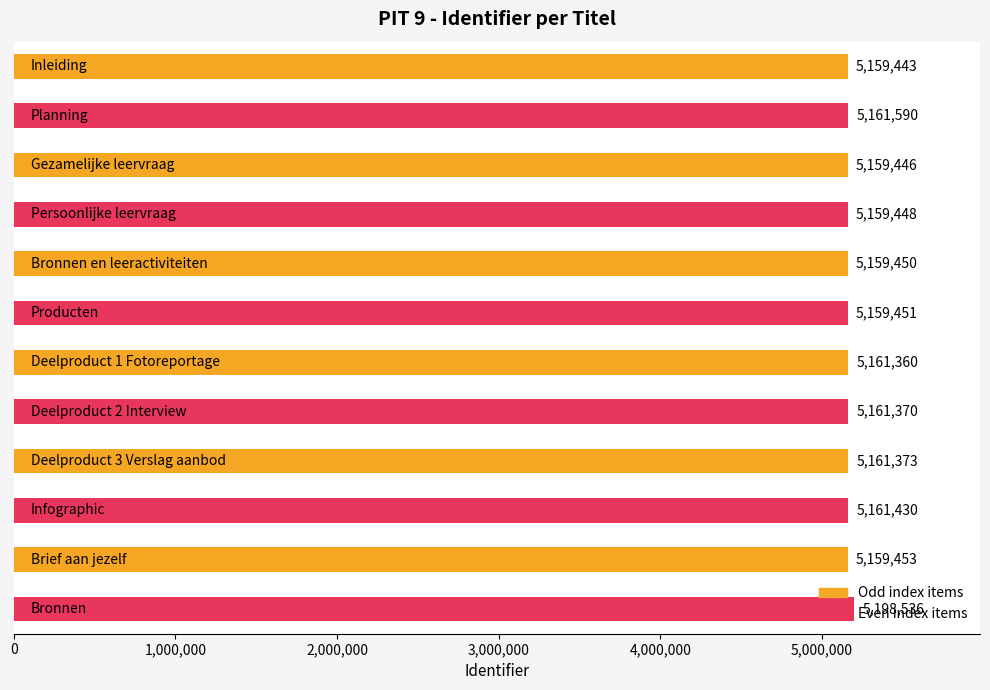

How many categories are shown in the chart?

12